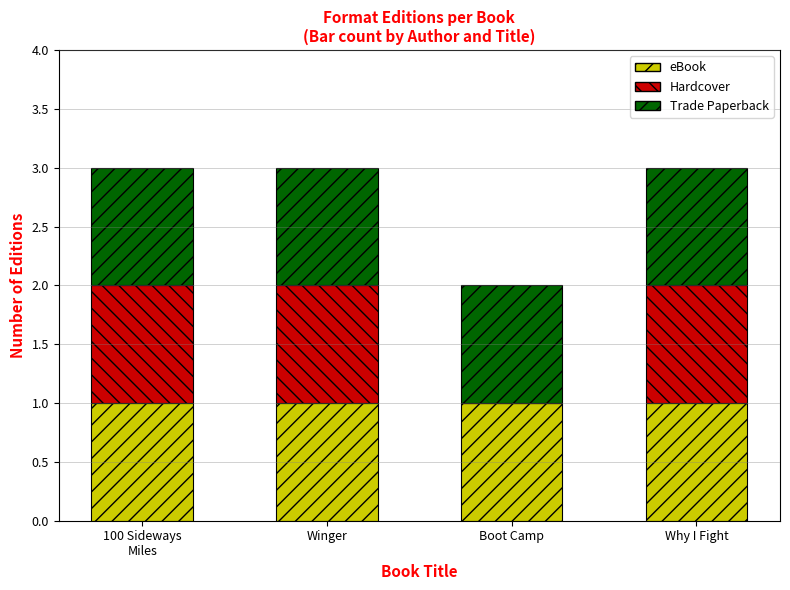

What is the total value across all series at Why I Fight?

3